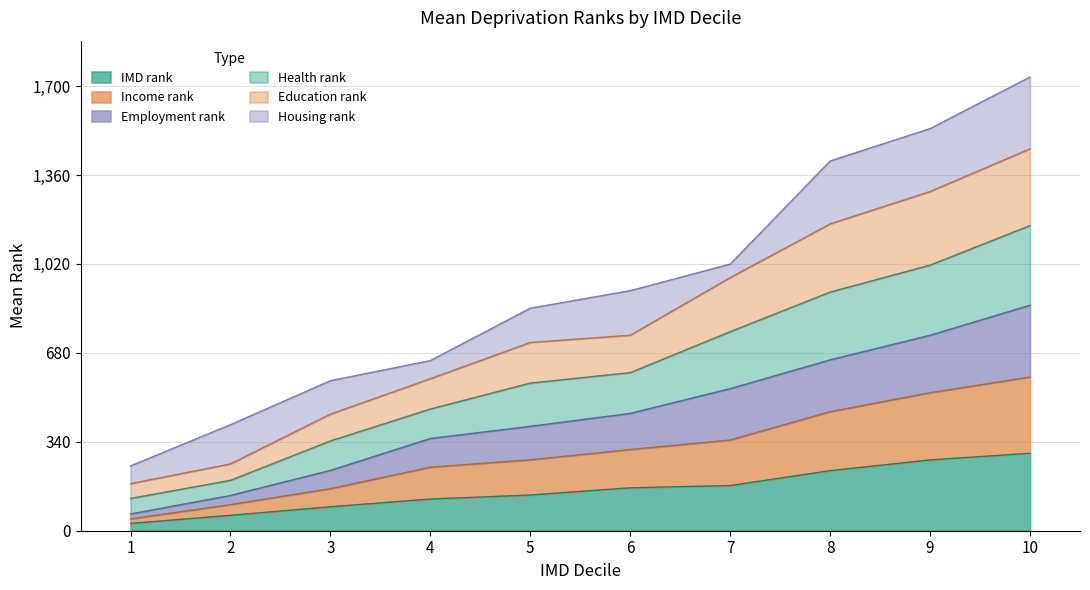

Which category has the lowest value in the Income_rank series?

1